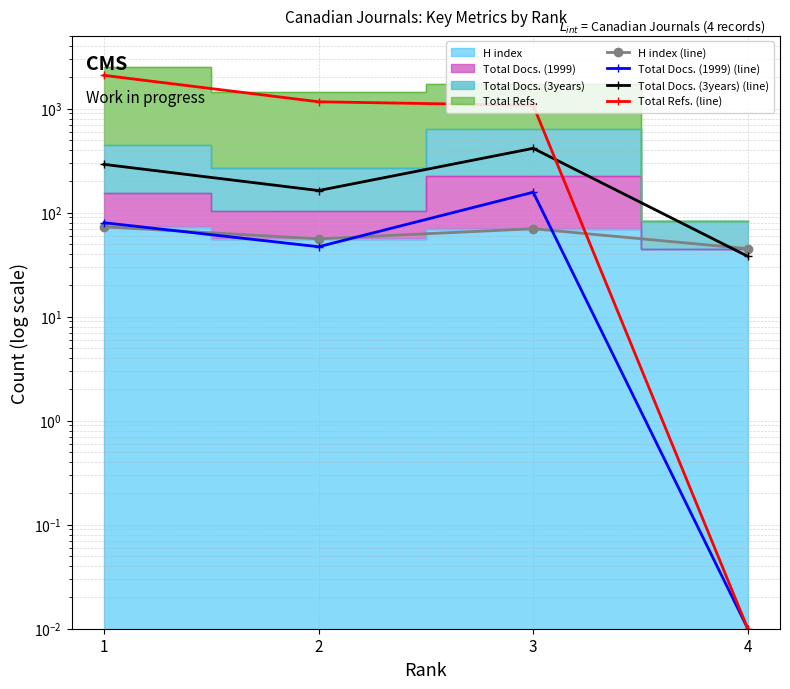

What is the highest value of the Total Docs. (3years) (line) series?

415.0